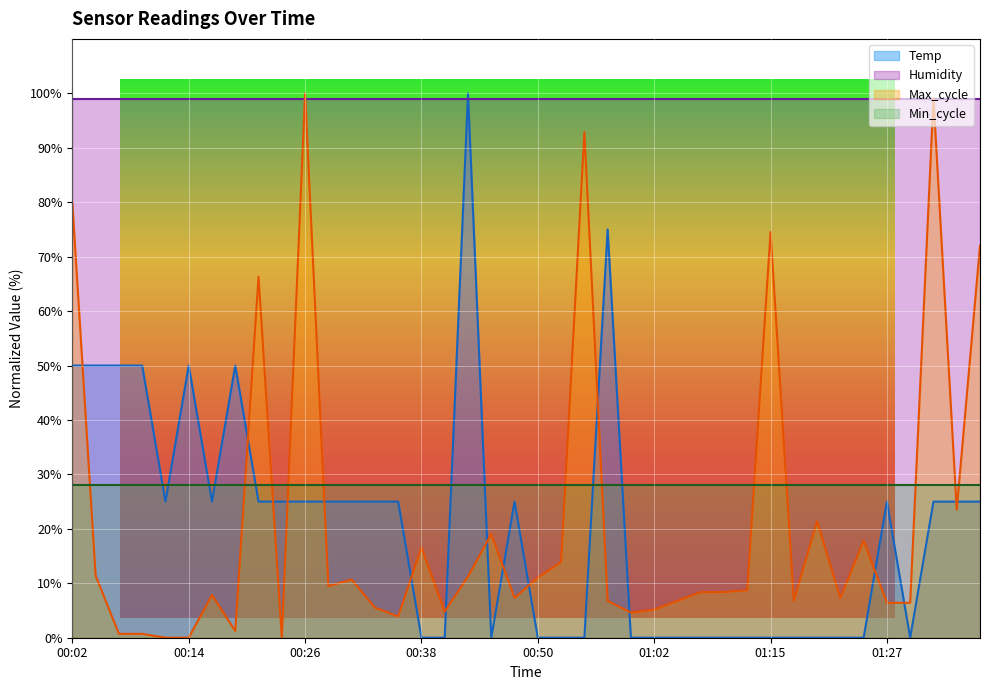

How many lines are shown in the chart?

2